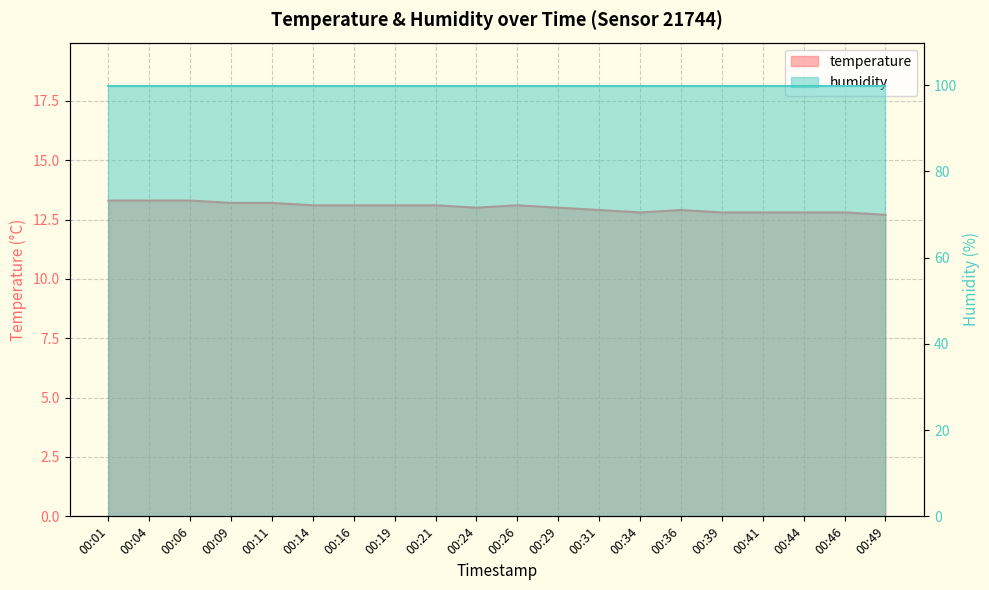

What is the sum of all values?

260.3